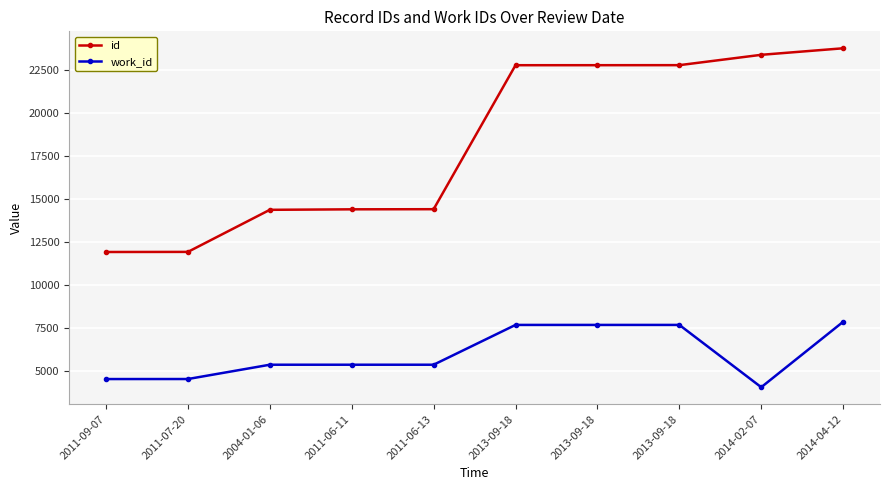

Rank the series by their maximum value, from lowest to highest.

work_id, id